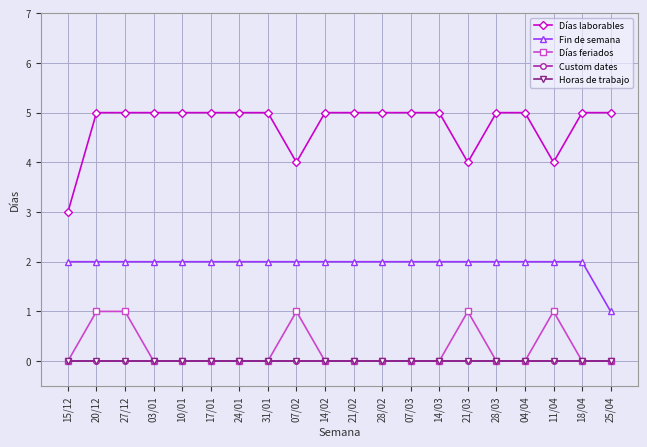

Which label corresponds to the smallest value in the chart?

15/12